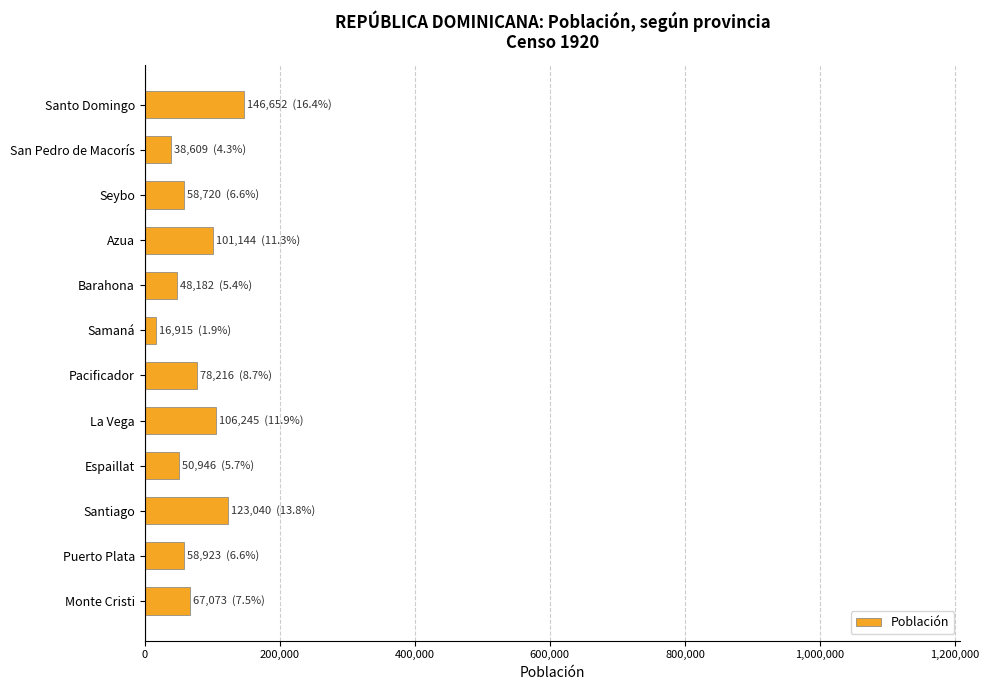

What is the label of the 8th bar from the top?

La Vega